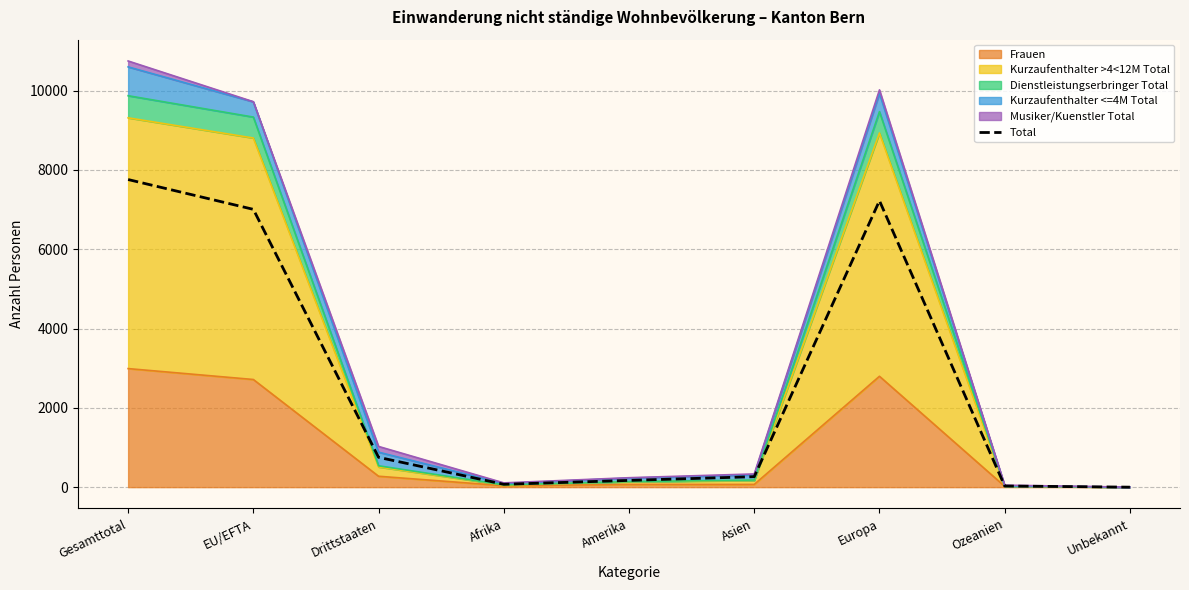

Which has a higher value, Europa or Drittstaaten?

Europa